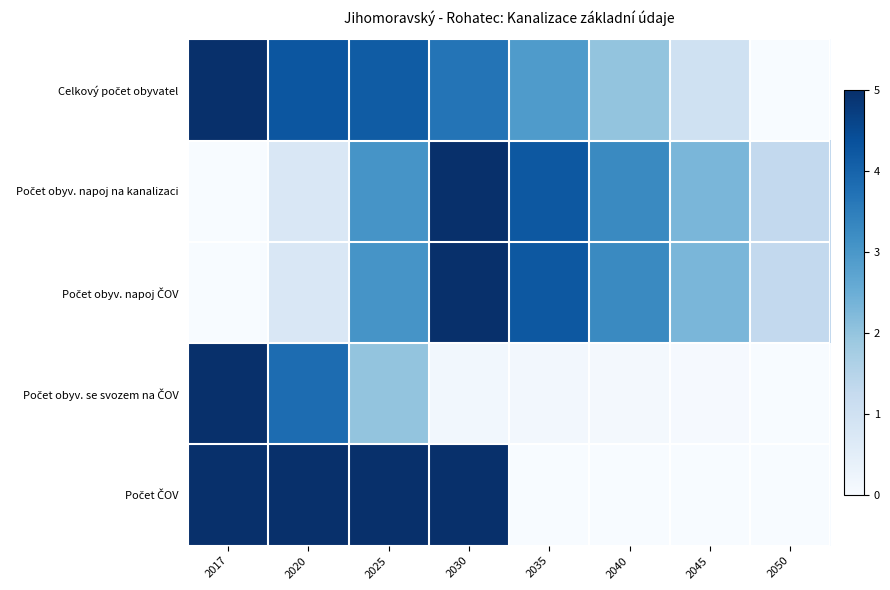

What is the total value across all series at 2025?

17.2